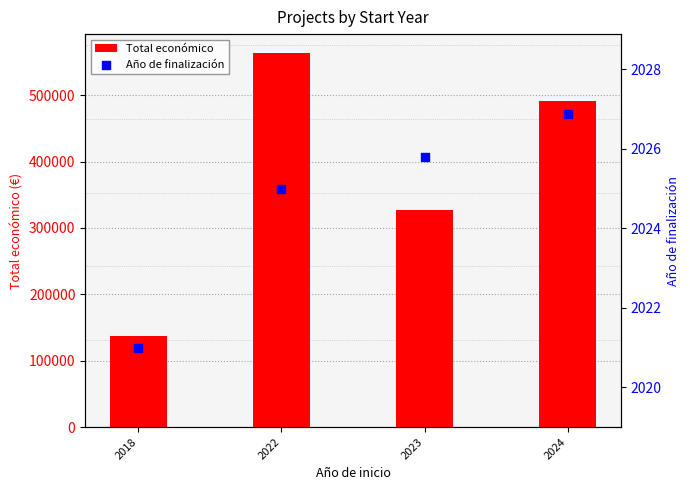

What is the total value across all series at 2024?

493546.4